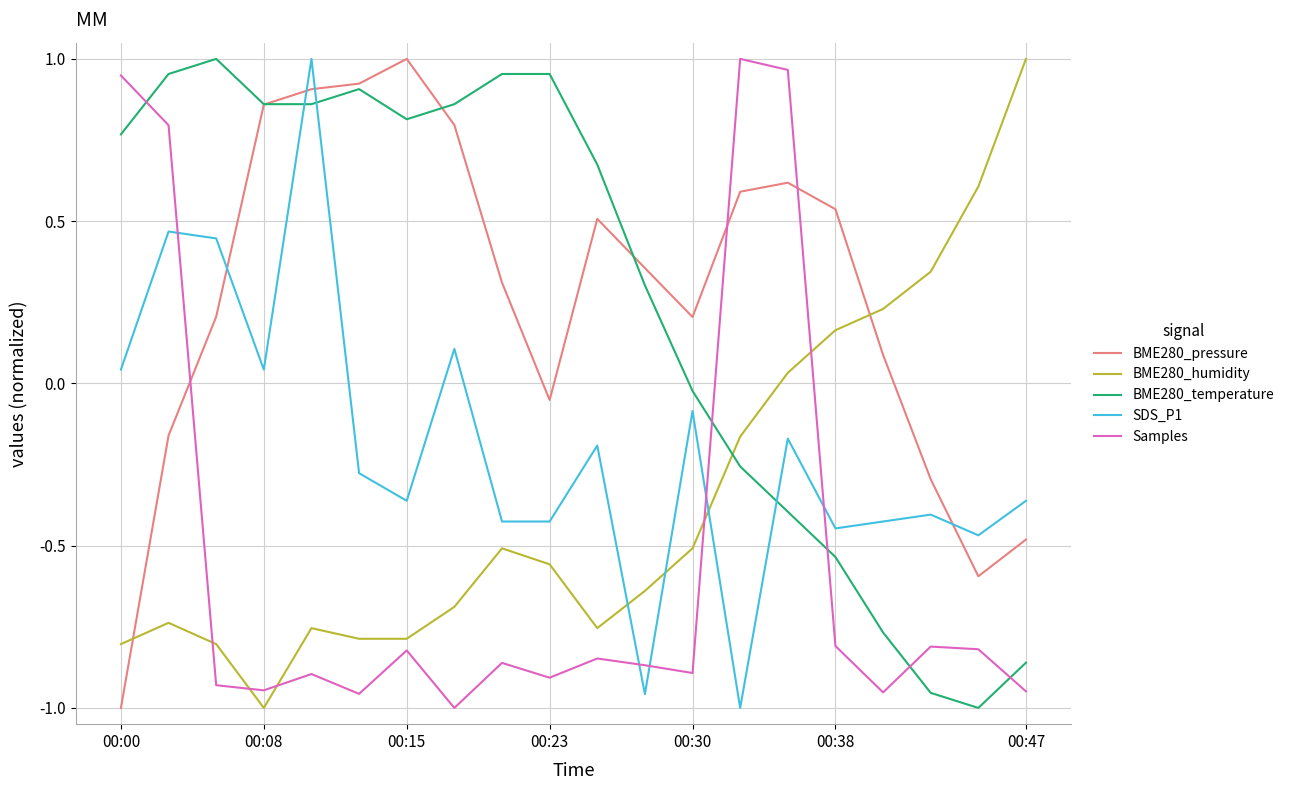

Which series ends up on top after the final intersection of BME280_pressure and Samples?

BME280_pressure